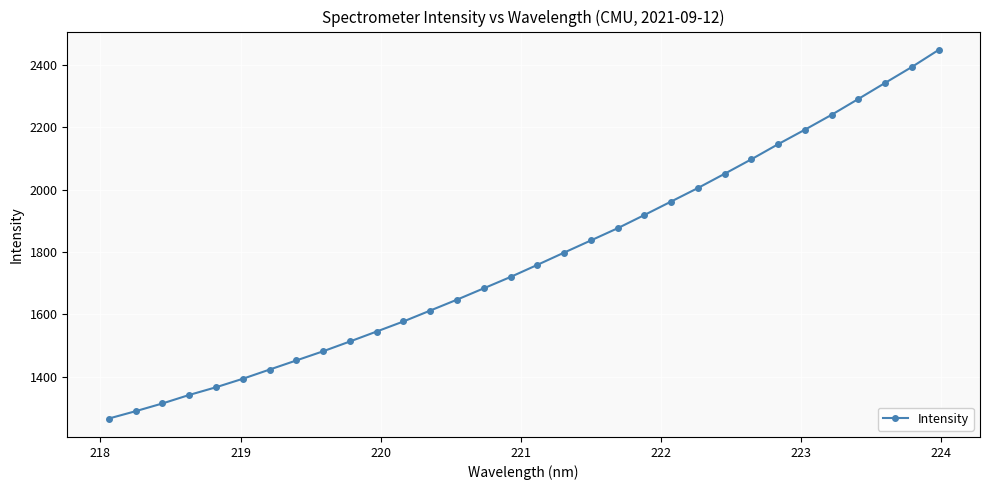

What is the value of the 25th point from the left?

2097.1